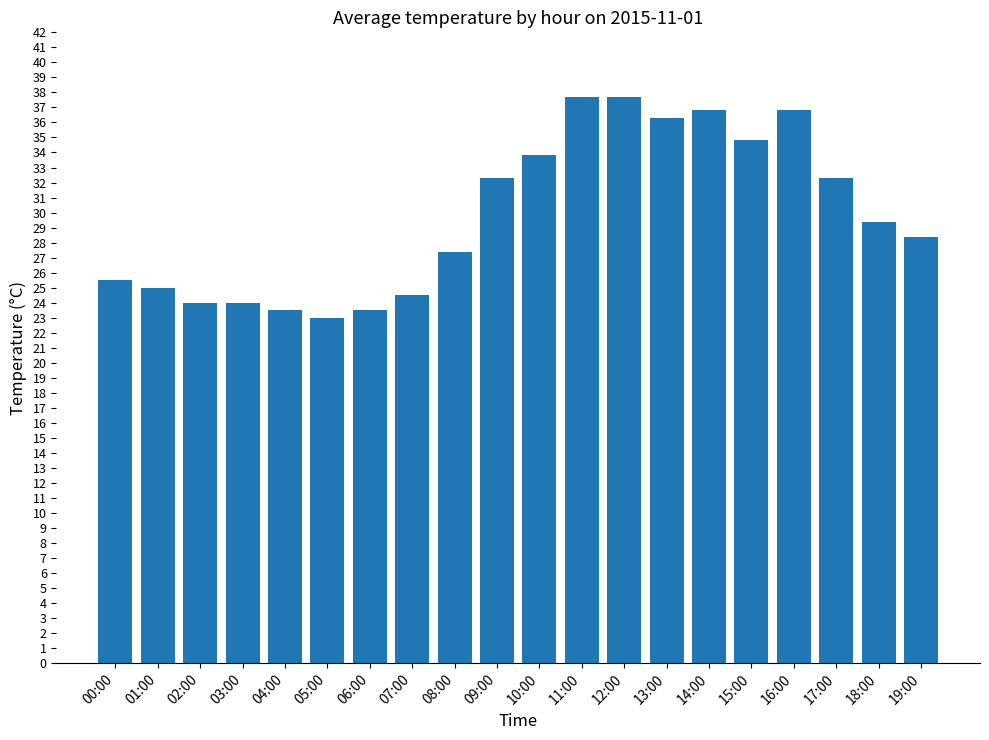

What is the value of the 10th bar from the left?

32.3